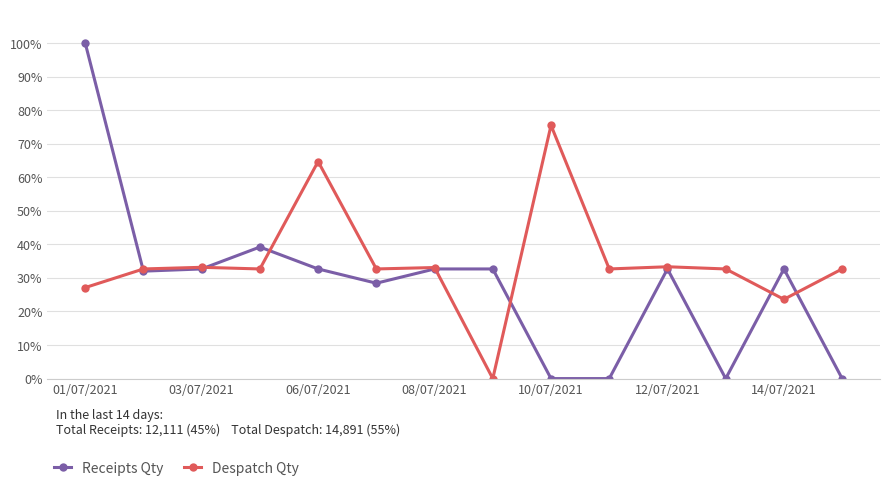

What is the maximum value for Despatch Qty?

75.5